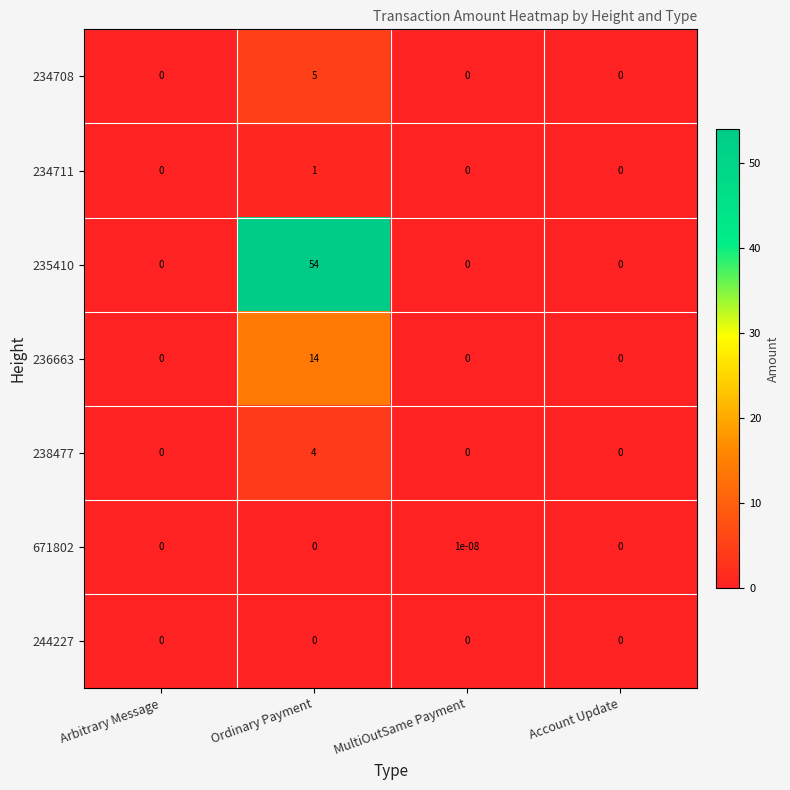

Is it true that 234708 equals -2.7 at Account Update?

False